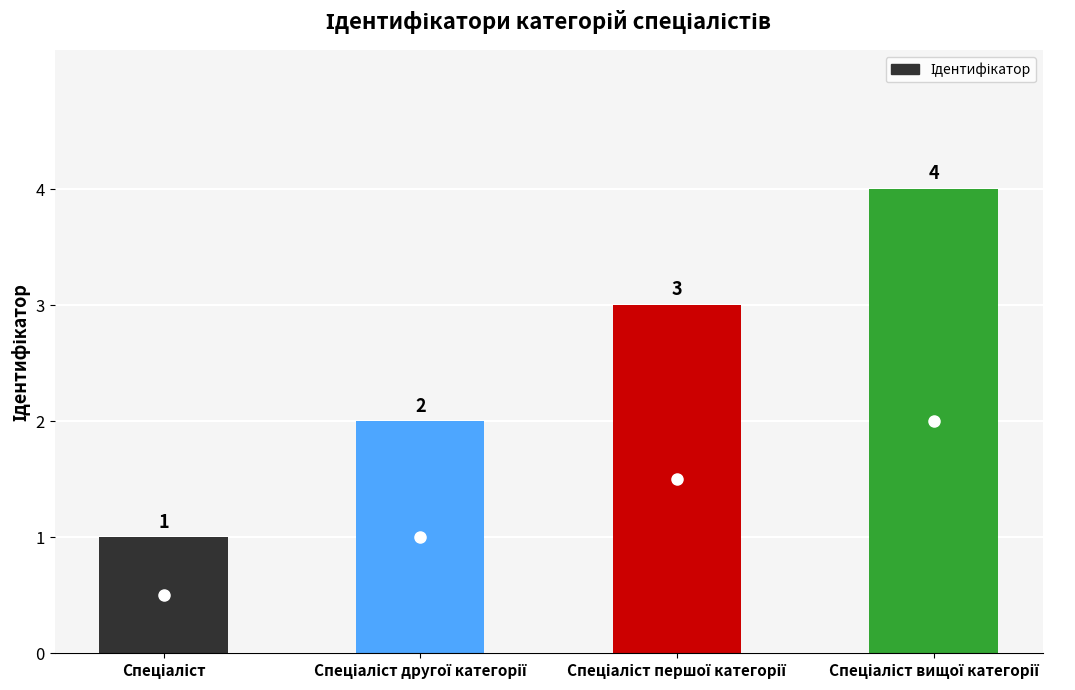

What is the value of the 2nd bar from the left?

2